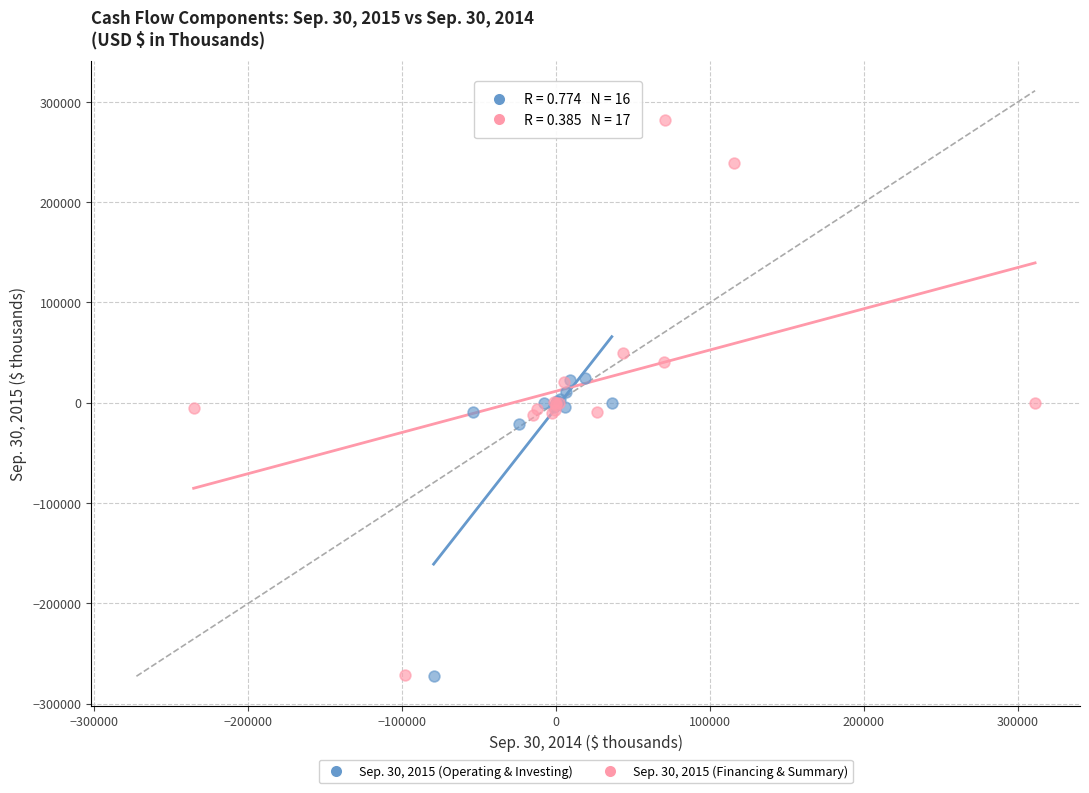

Which series reaches the maximum Y coordinate?

Sep. 30, 2015 (Financing & Summary)